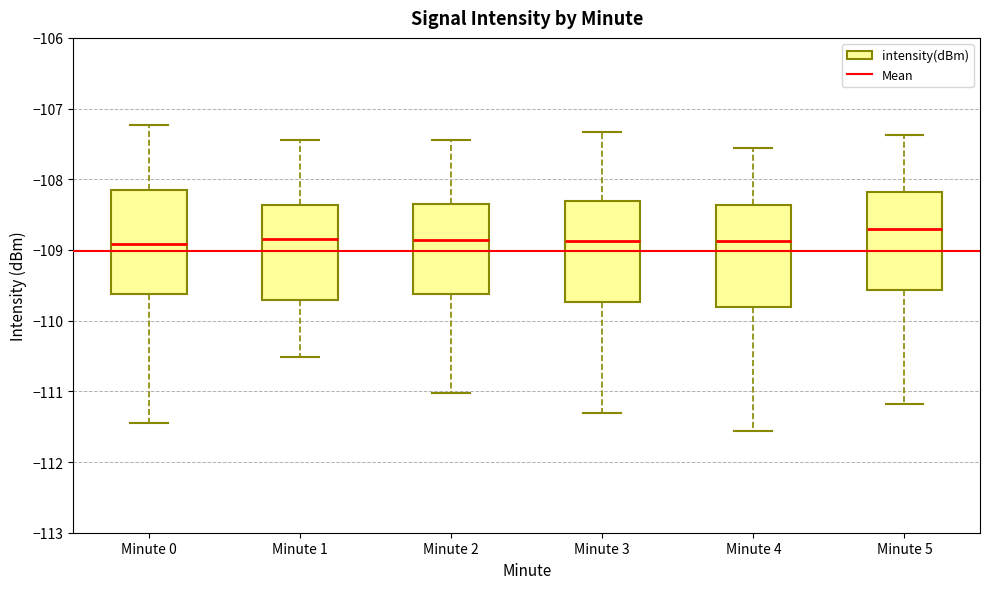

Where does the lower whisker of the box for Minute 3 end on the y-axis? The values are not printed on the chart, so give them approximately, as read against the axis.

-111.3